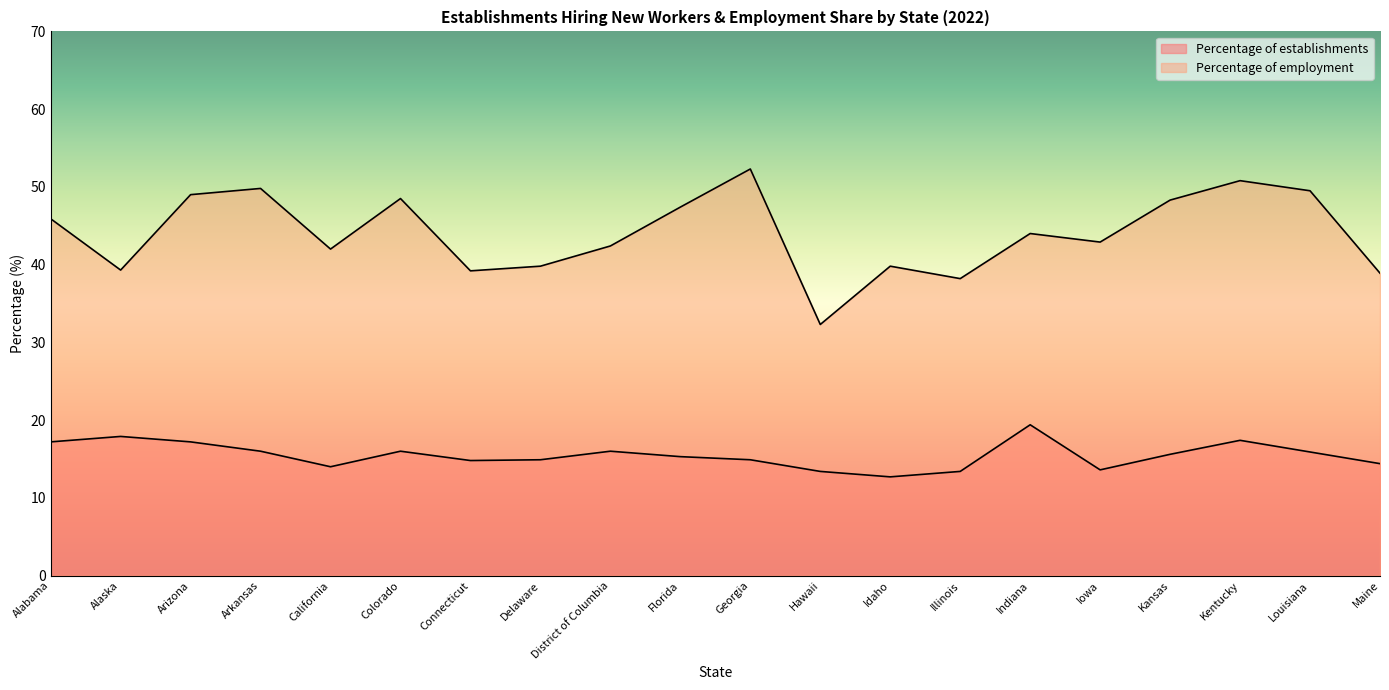

Where is the first local maximum for Percentage of employment?

Arkansas